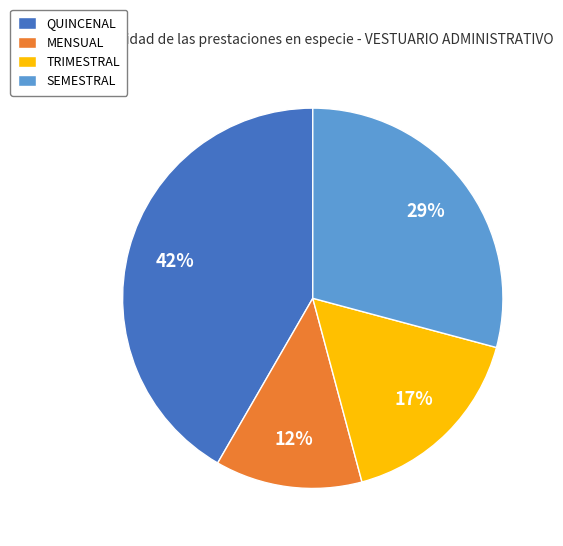

Between MENSUAL and TRIMESTRAL, which is larger?

TRIMESTRAL